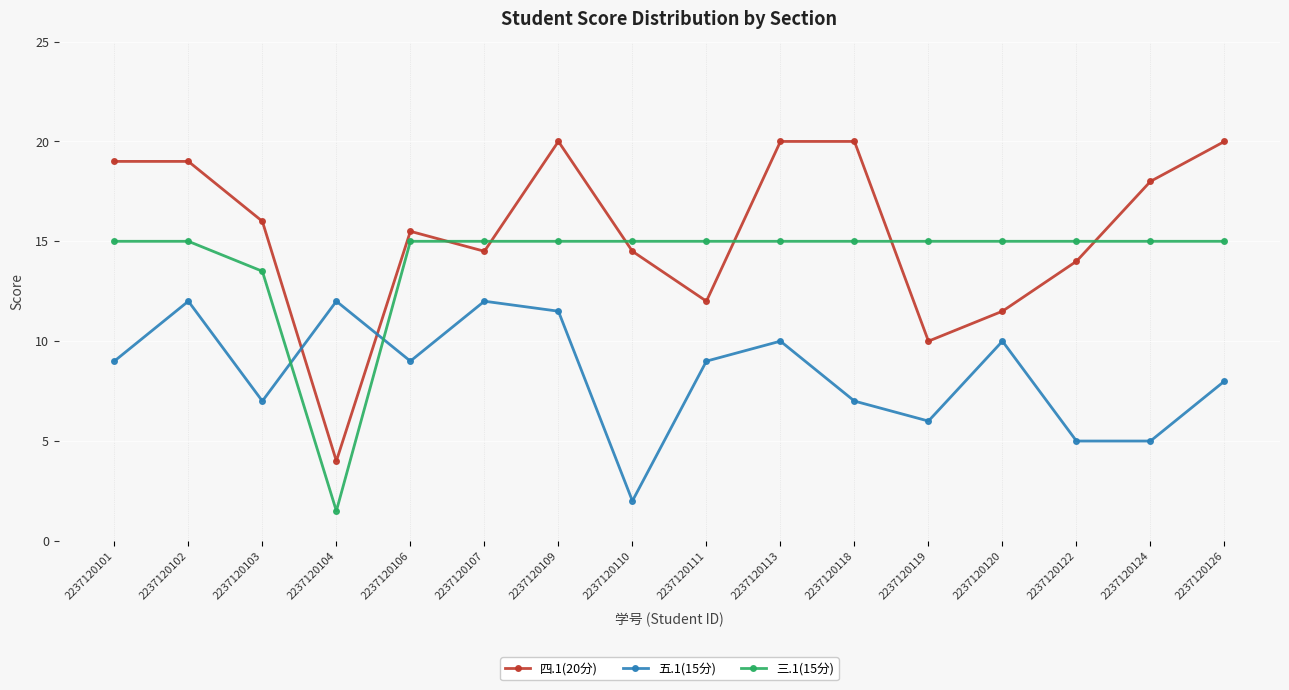

List the series in order of their peak value, highest first.

四.1(20分), 三.1(15分), 五.1(15分)